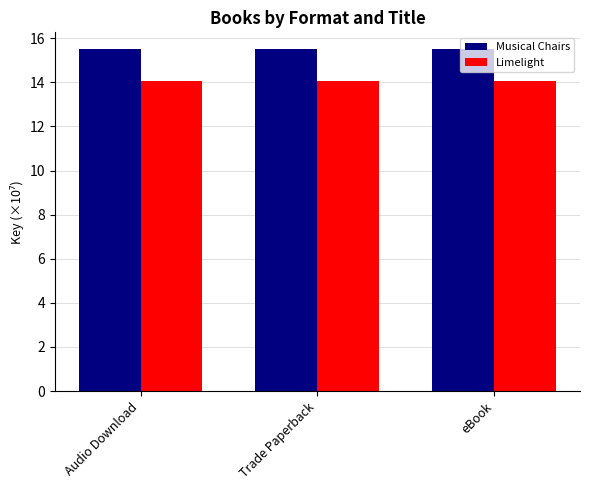

Rank the series by their average value, from lowest to highest.

Limelight, Musical Chairs